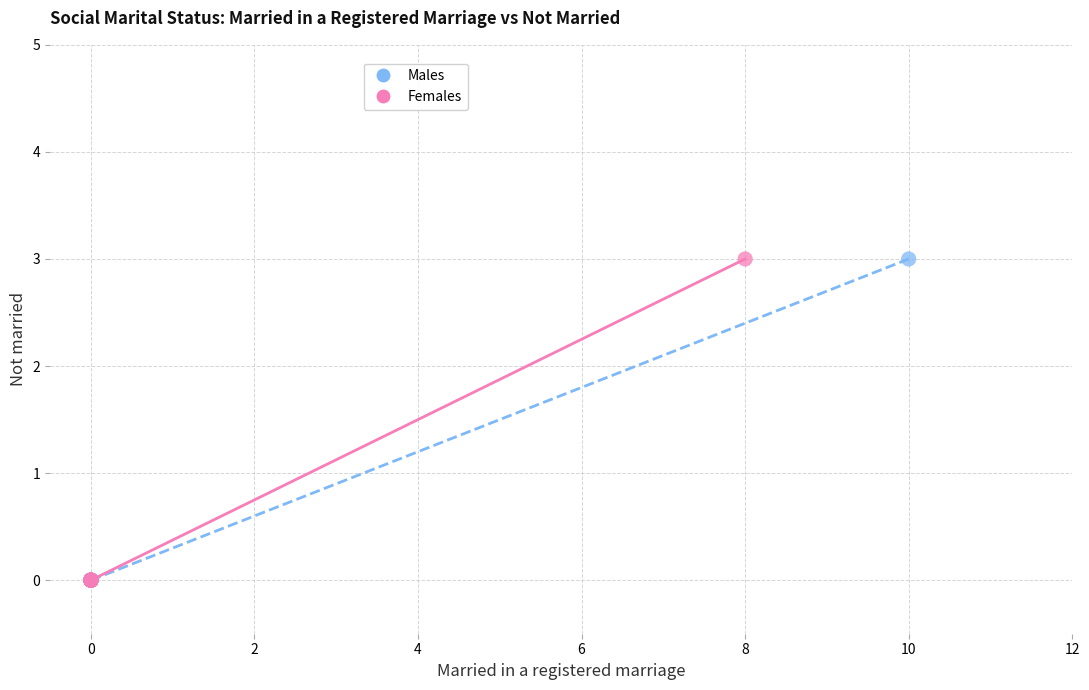

What are all the series names shown in the legend?

Males, Females